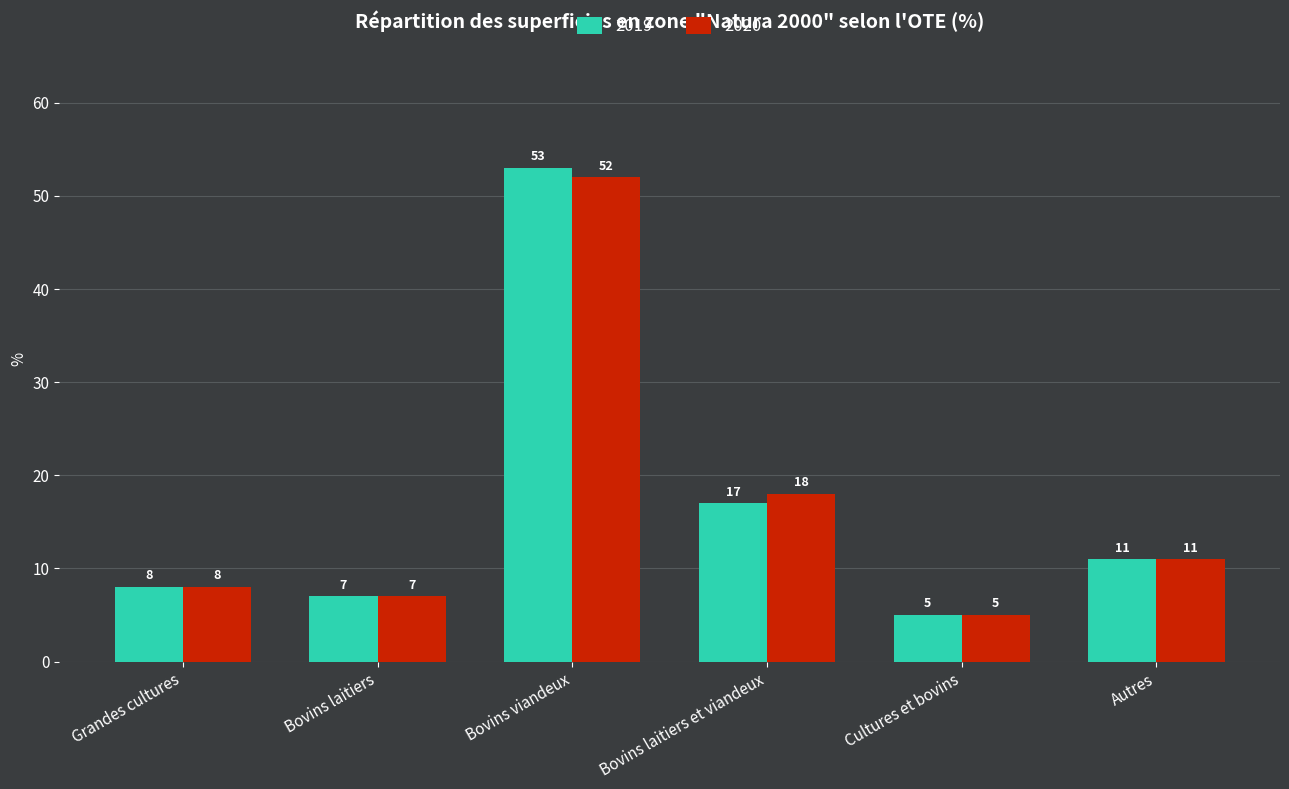

Rank the series at Bovins viandeux from lowest to highest value.

2020, 2019